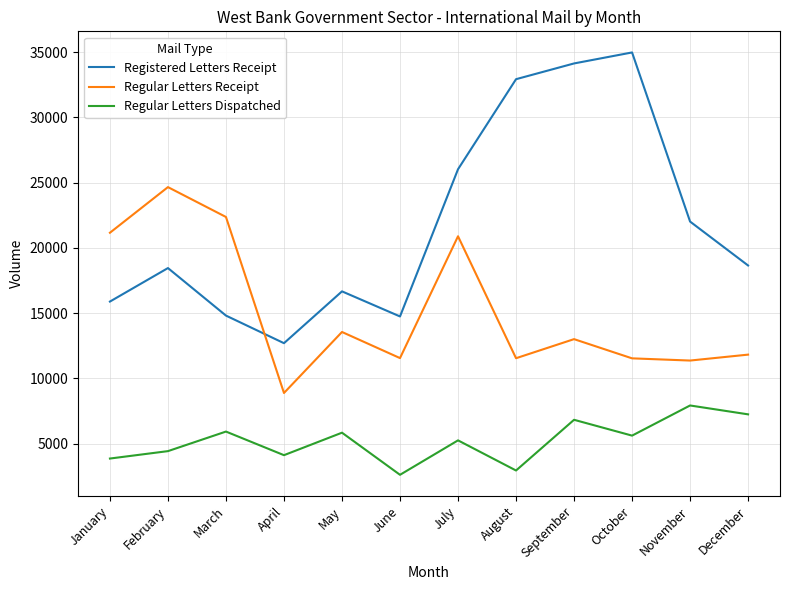

Is the value of Regular Letters Dispatched at November greater than the value of Registered Letters Receipt at December?

No